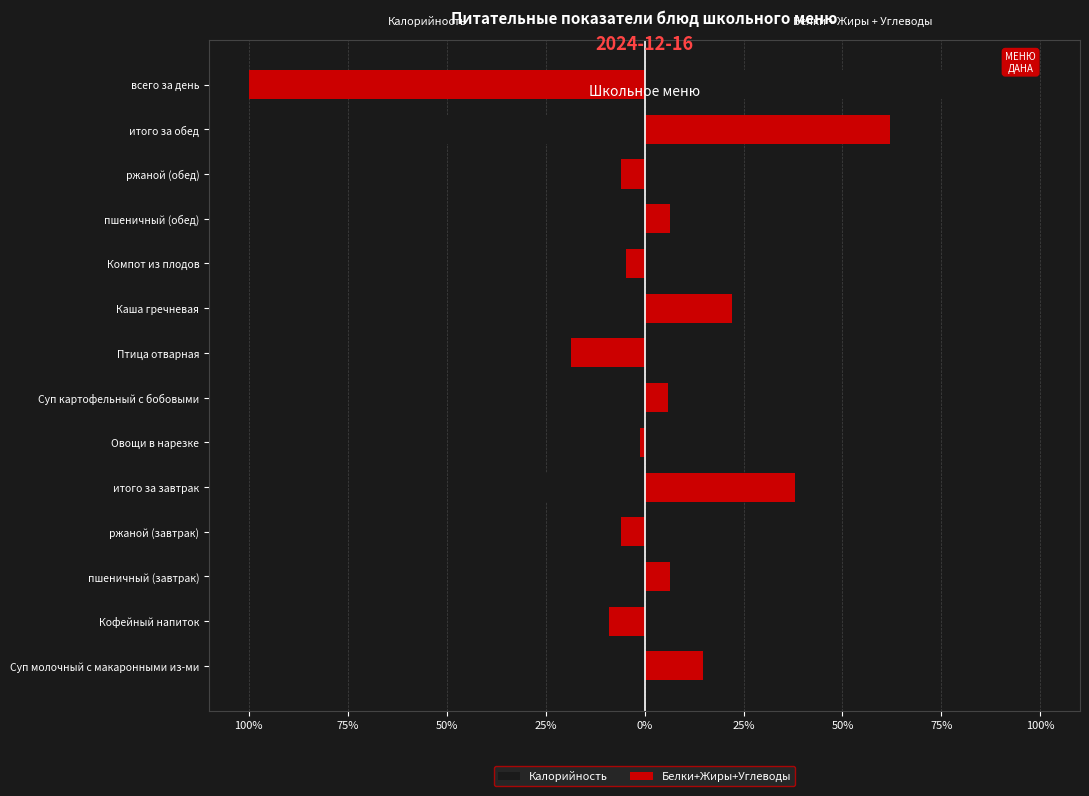

Which series has the largest total across all categories?

Белки+Жиры+Углеводы